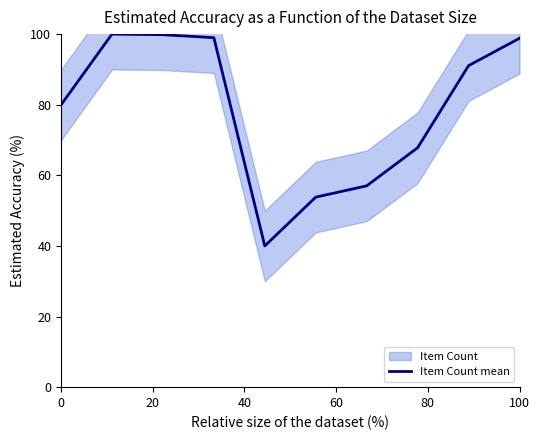

What is the lowest value of the Item Count mean series?

40.0